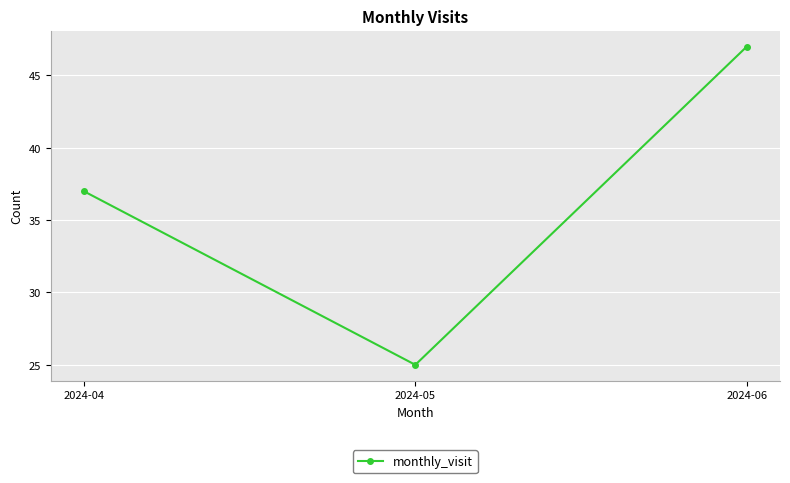

How many distinct data groups are displayed?

1